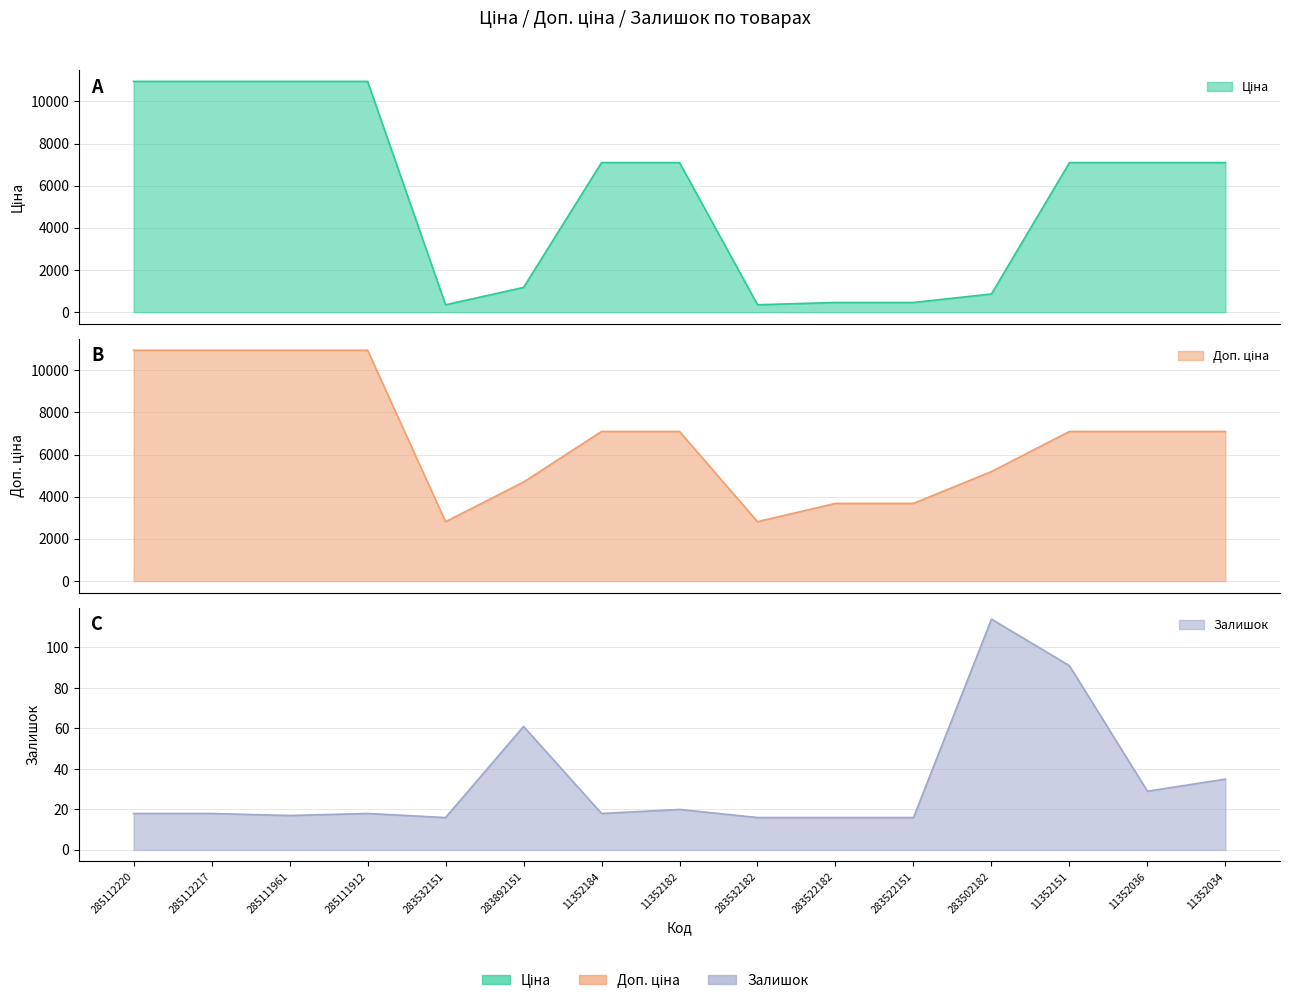

Which category has the highest value in the Залишок series?

283502182